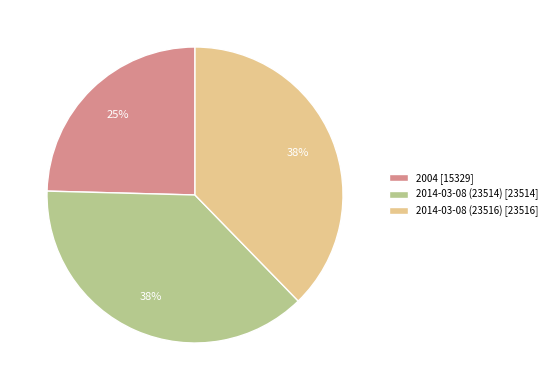

Combined, do 2014-03-08 (23516) [23516] and 2014-03-08 (23514) [23514] account for over 50%?

Yes